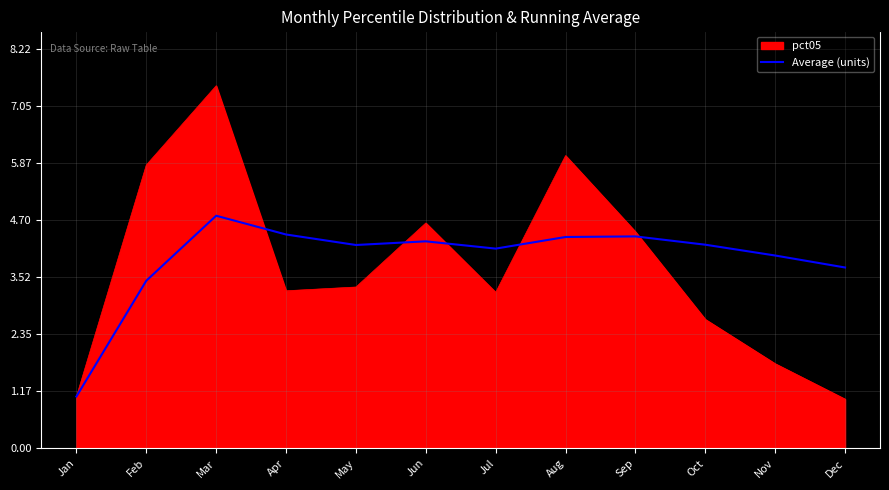

The value of Average (units) at Mar is 4.8. True or false?

True